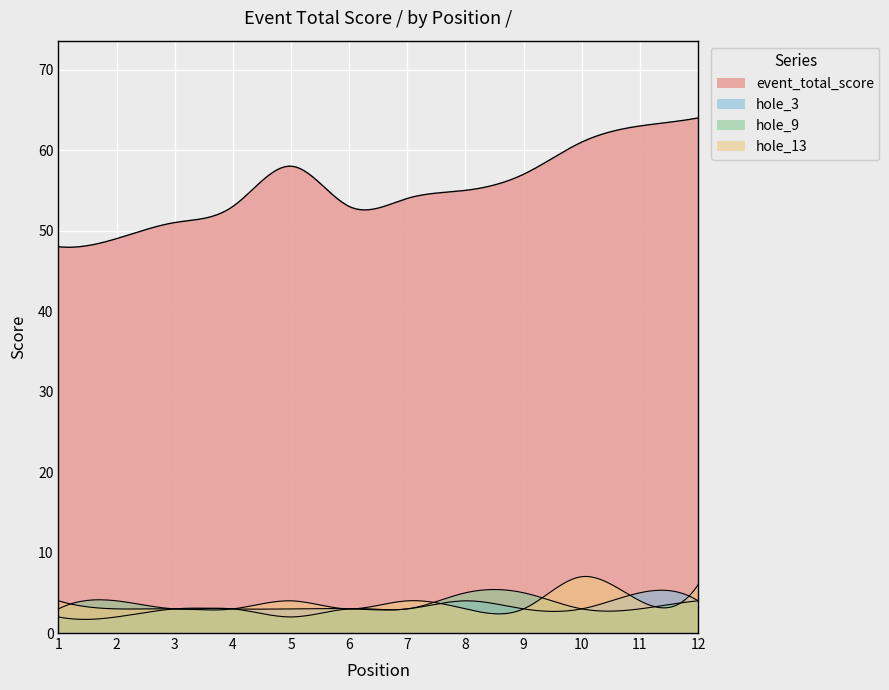

Is the value of hole_3 at 12 greater than the value of hole_9 at 8?

No